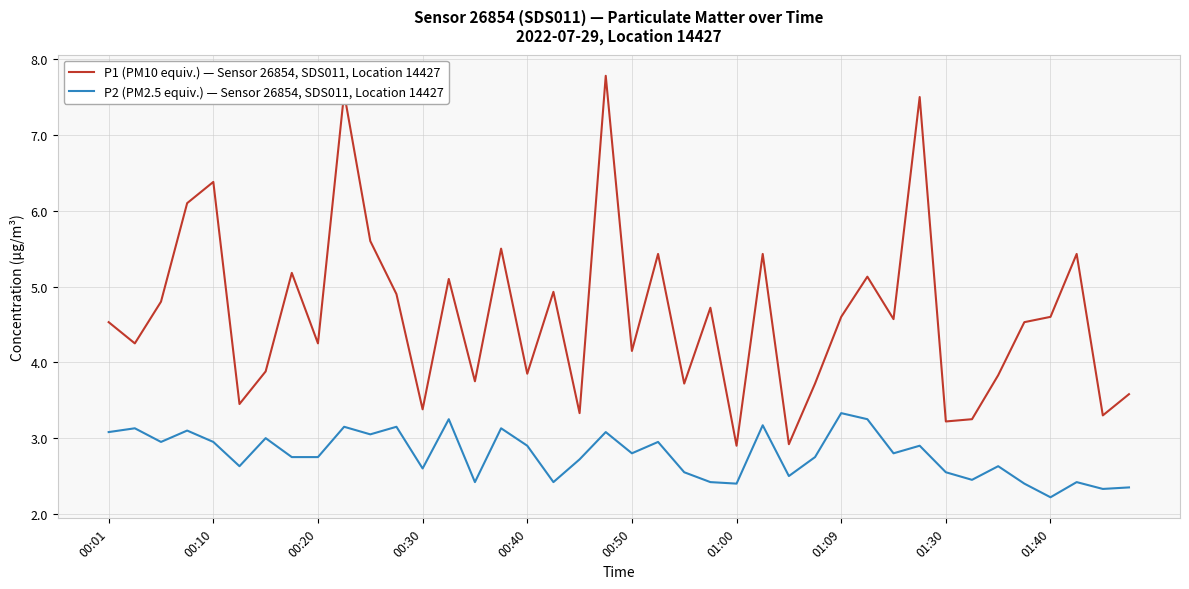

At how many categories does at least one series exceed 4?

25